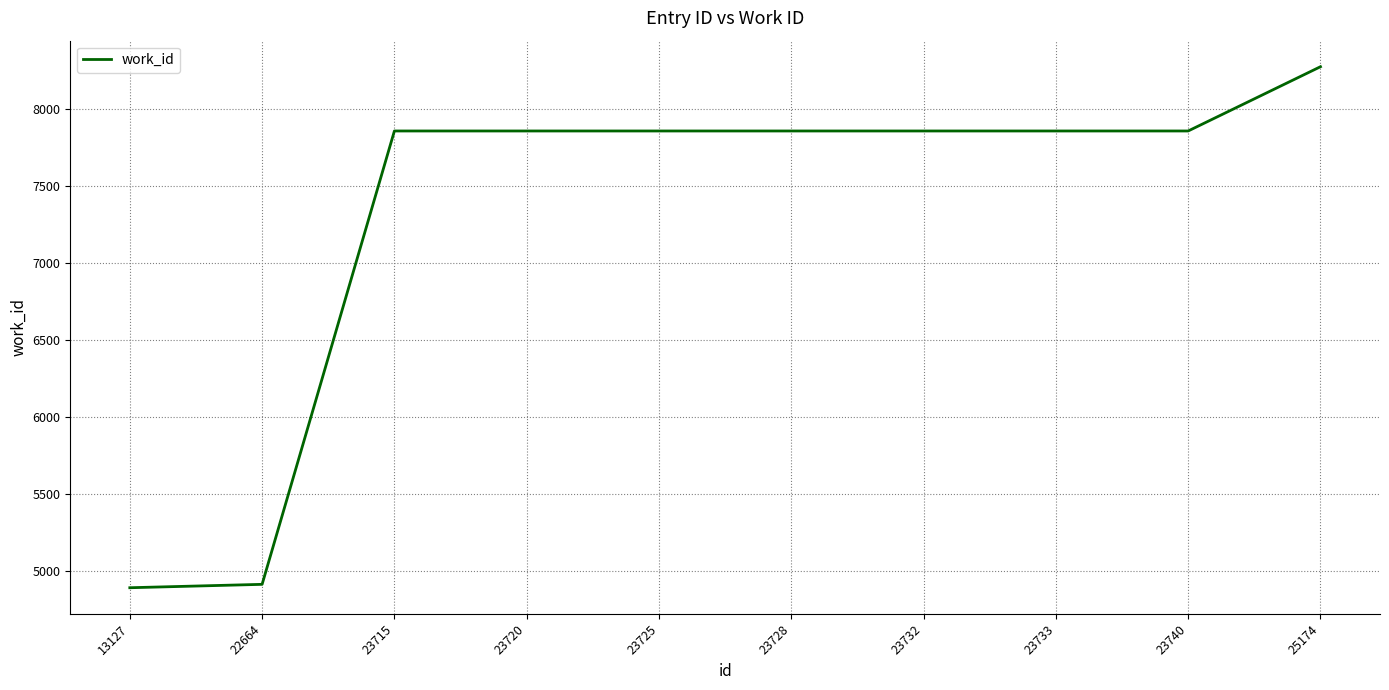

Reading right to left, transcribe all the data shown in this chart.

8273	7856	7856	7856	7856	7856	7856	7856	4914	4892